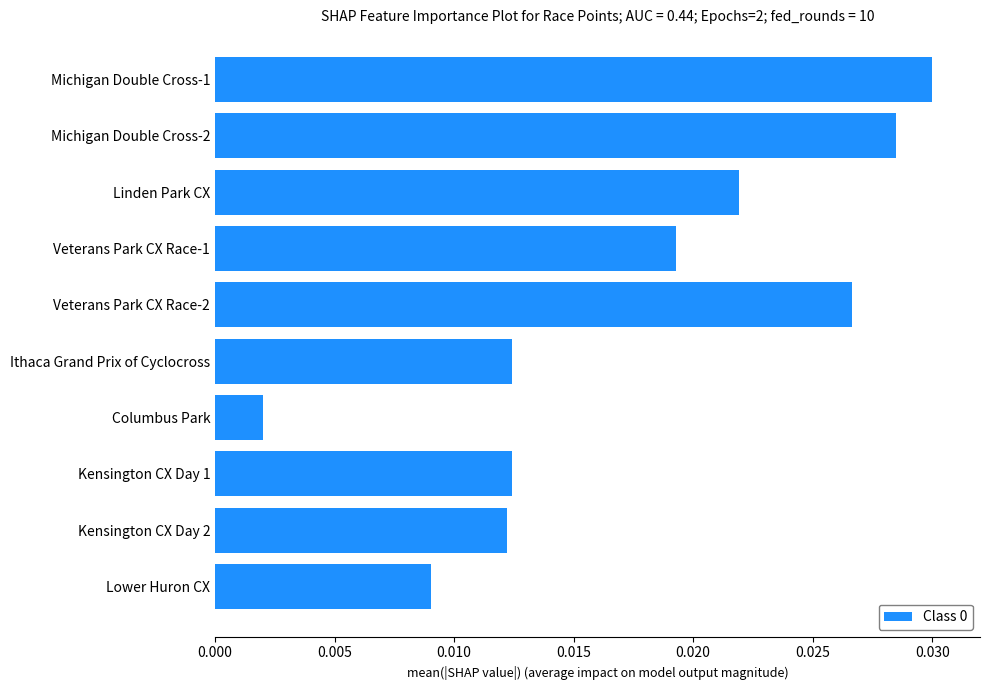

How many bars are there in total?

10